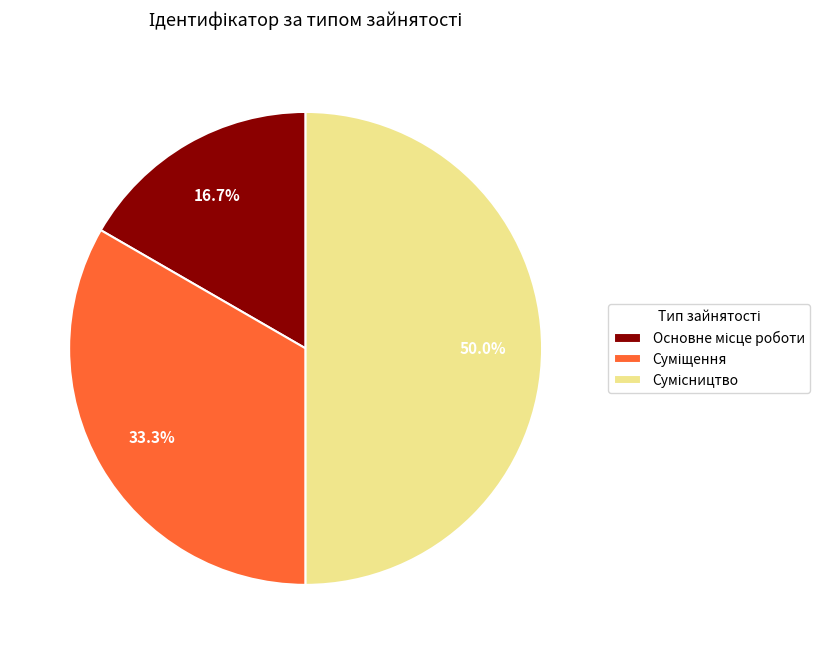

Which has a higher value, Суміщення or Сумісництво?

Сумісництво